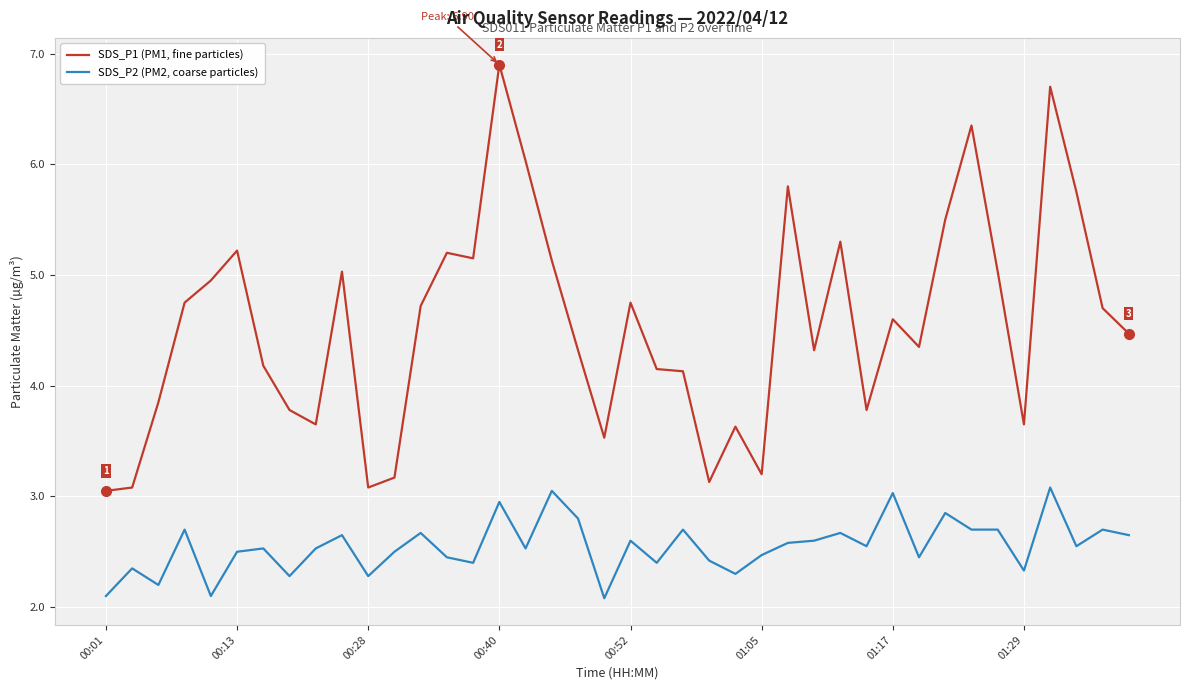

Which series has the largest total across all categories?

SDS_P1 (PM1, fine particles)